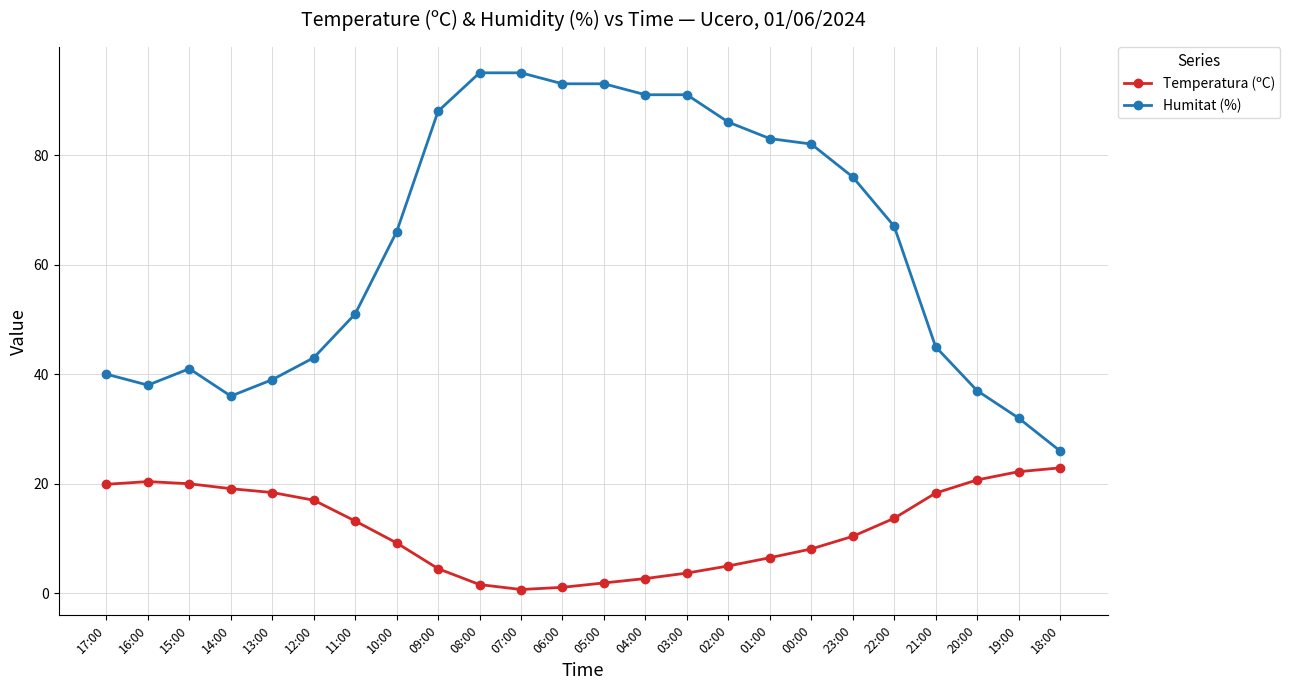

At how many categories does at least one series exceed 34?

22